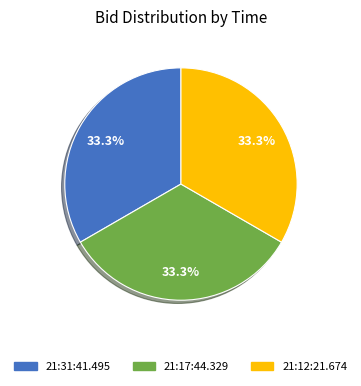

Is 21:17:44.329 the majority of the pie?

No